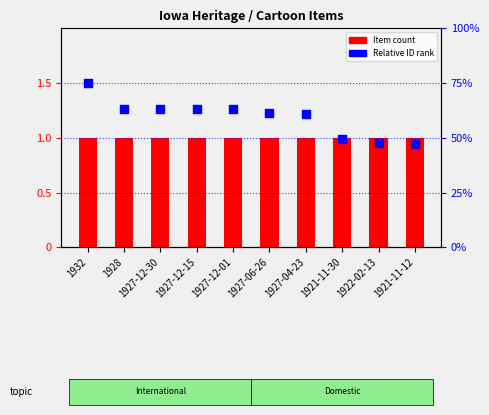

Which series contains the highest Y value?

Relative ID rank